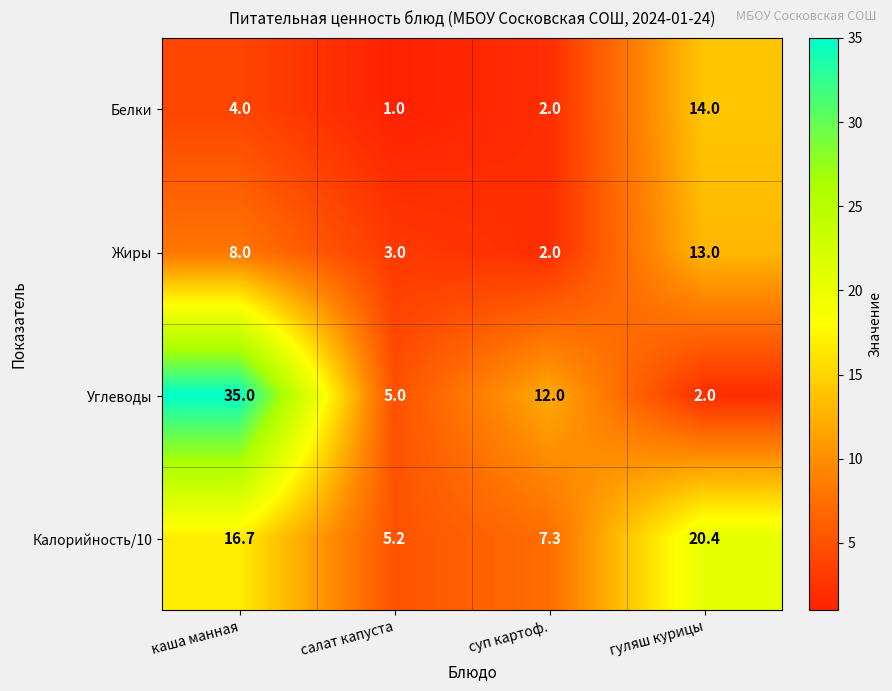

Which label corresponds to the largest value in the chart?

каша манная